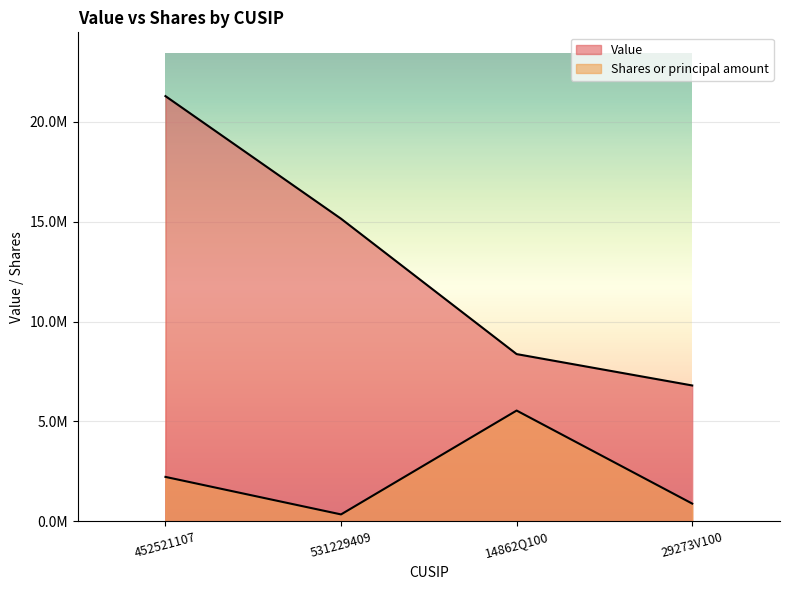

Reading left to right, what are all the values shown in this chart?

Value: 452521107=21288000	531229409=15149000	14862Q100=8371000	29273V100=6800000
Shares or principal amount: 452521107=2222089	531229409=343660	14862Q100=5543845	29273V100=885456